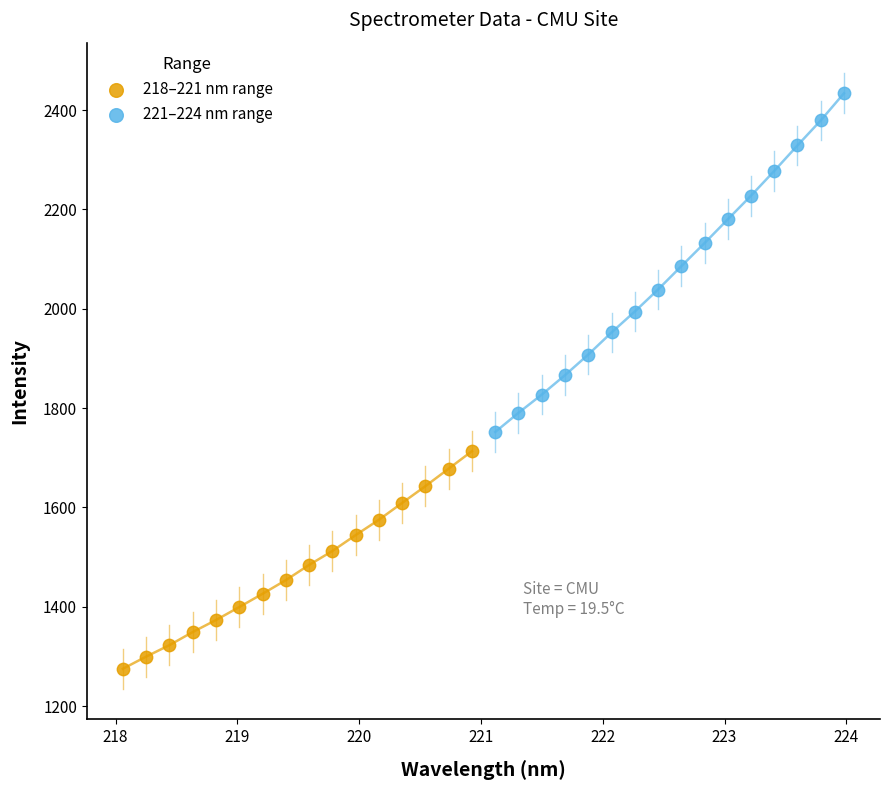

Which series has the largest Y range (max minus min)?

221–224 nm range